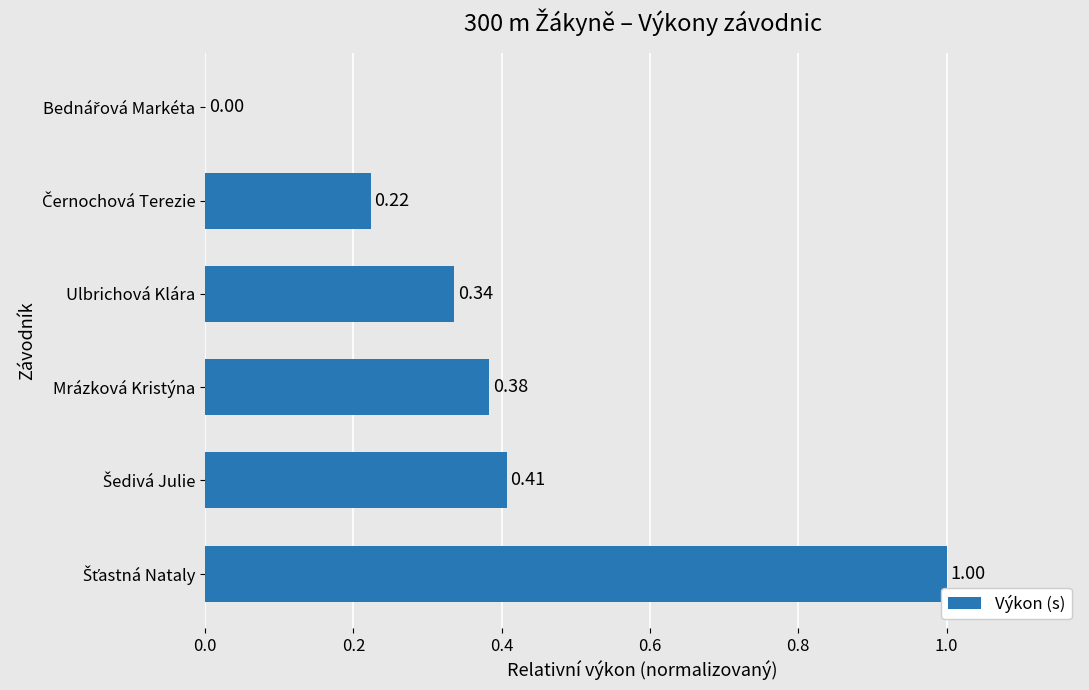

How many values exceed 0?

5